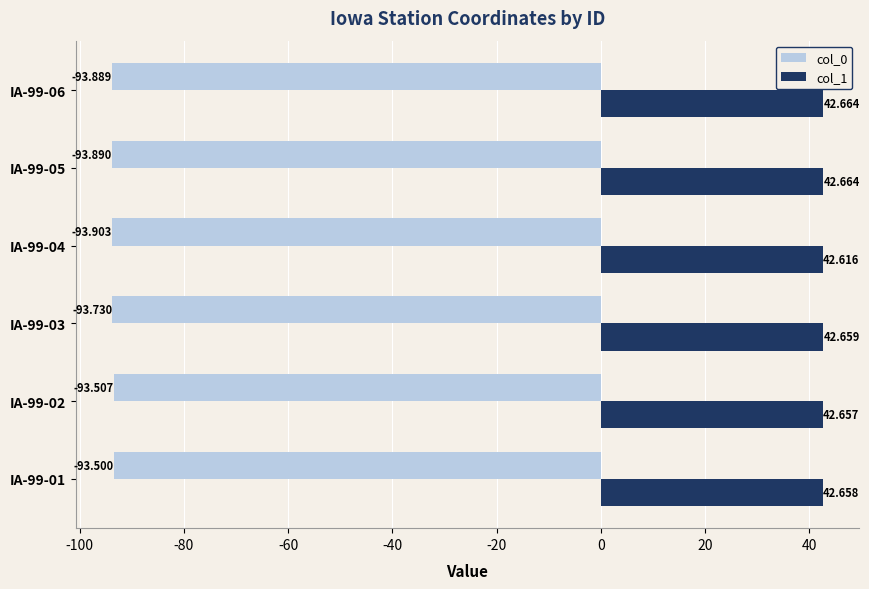

Is the value of col_1 at IA-99-01 greater than the value of col_0 at IA-99-05?

Yes